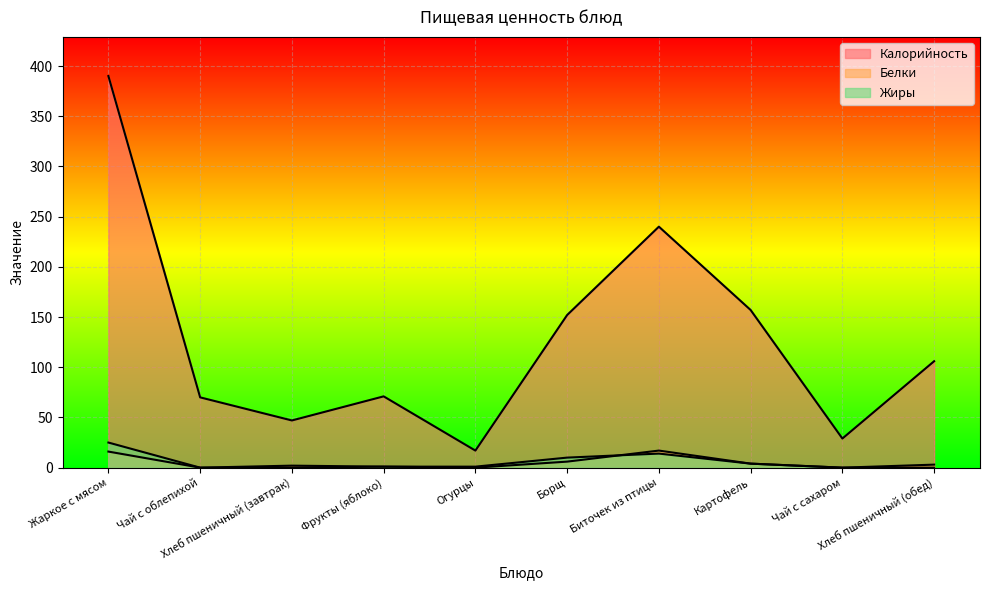

What are all the series names shown in the legend?

Калорийность, Белки, Жиры